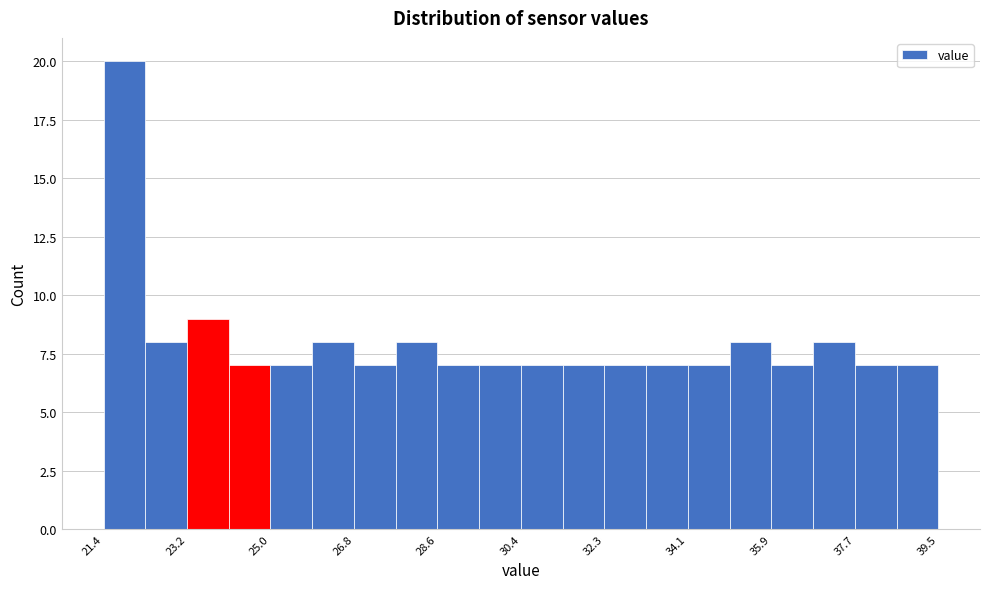

Which range on the x-axis has the tallest bar?

21.4 to 22.4